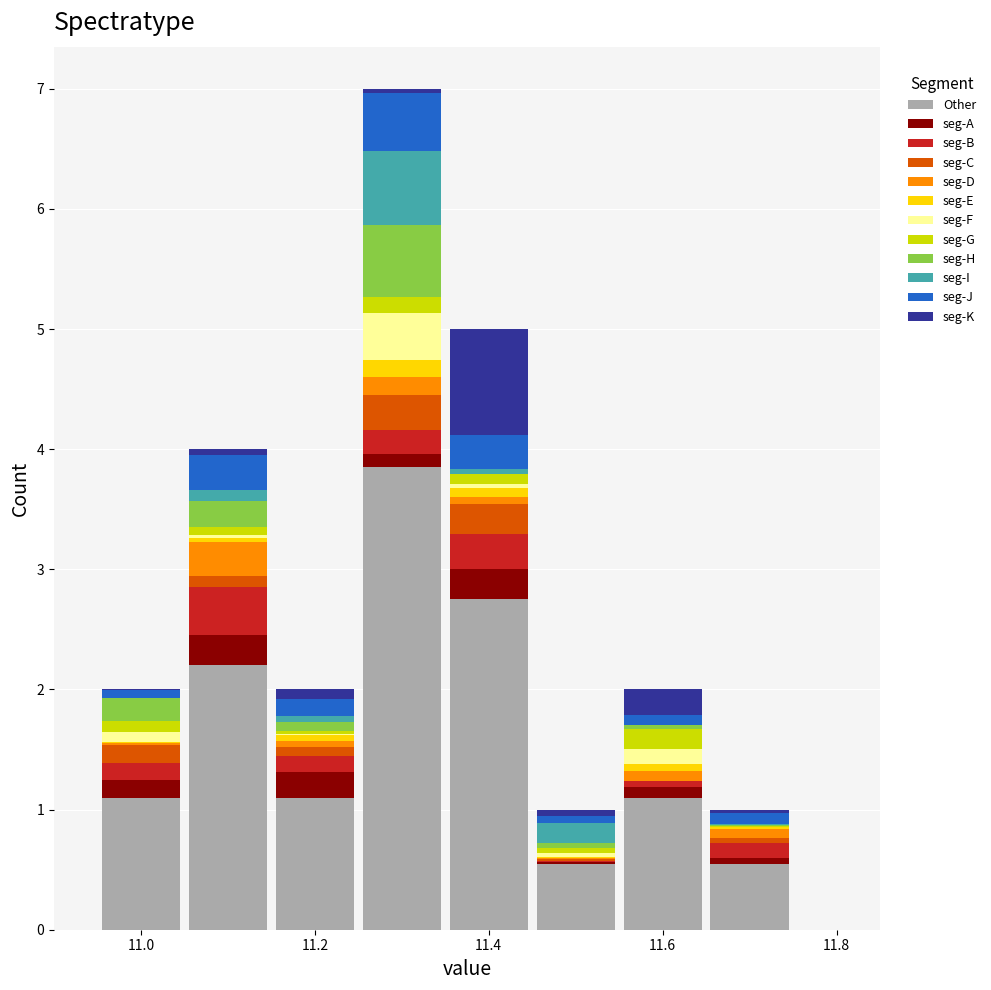

Reading left to right, list every stacked bar in this chart as the range it spans on the x-axis followed by its total height. Neither the bar edges nor the heights are printed on the chart, so give them approximately, as read against the axes.

10.95 to 11.05: 2
11.05 to 11.15: 4
11.15 to 11.25: 2
11.25 to 11.35: 7
11.35 to 11.45: 5
11.45 to 11.55: 1
11.55 to 11.65: 2
11.65 to 11.75: 1